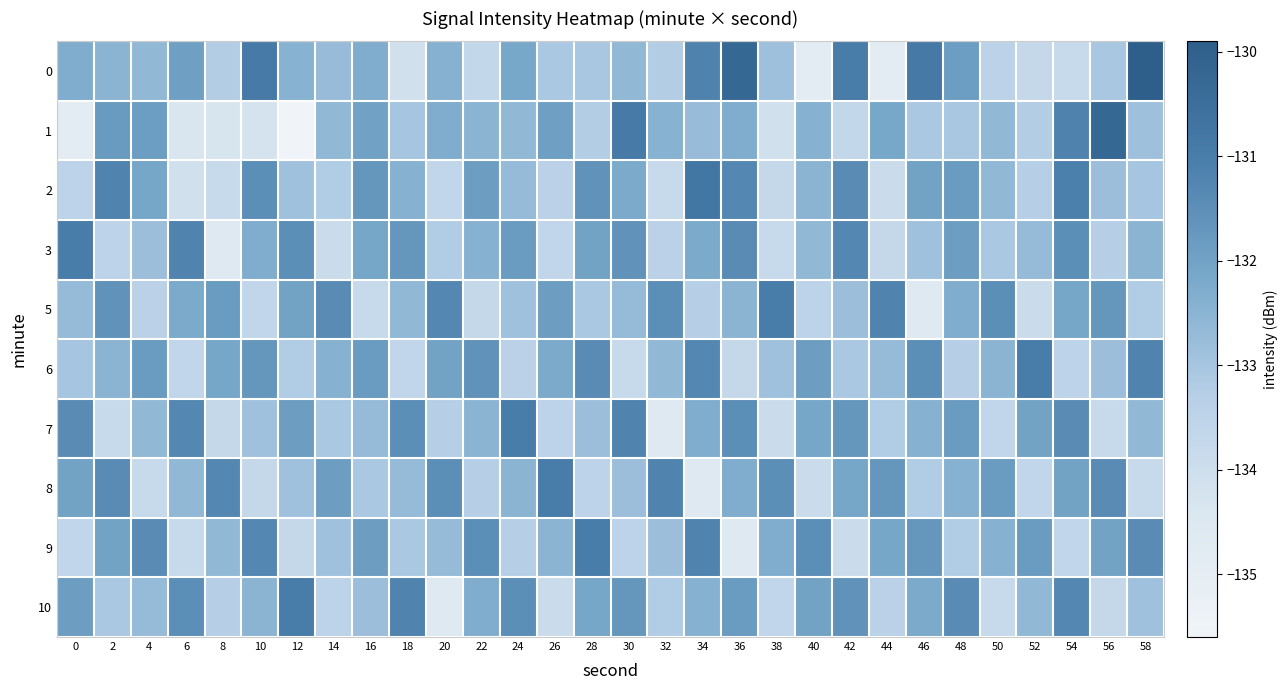

Which series changed the most between 8 and 12?

3